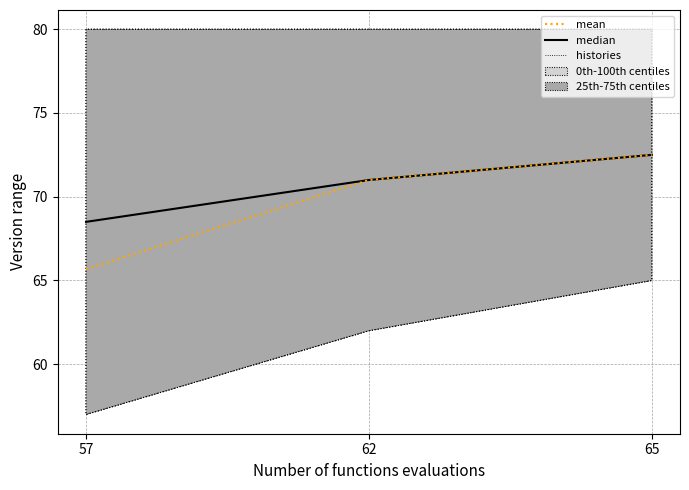

Which label corresponds to the smallest value in the chart?

57